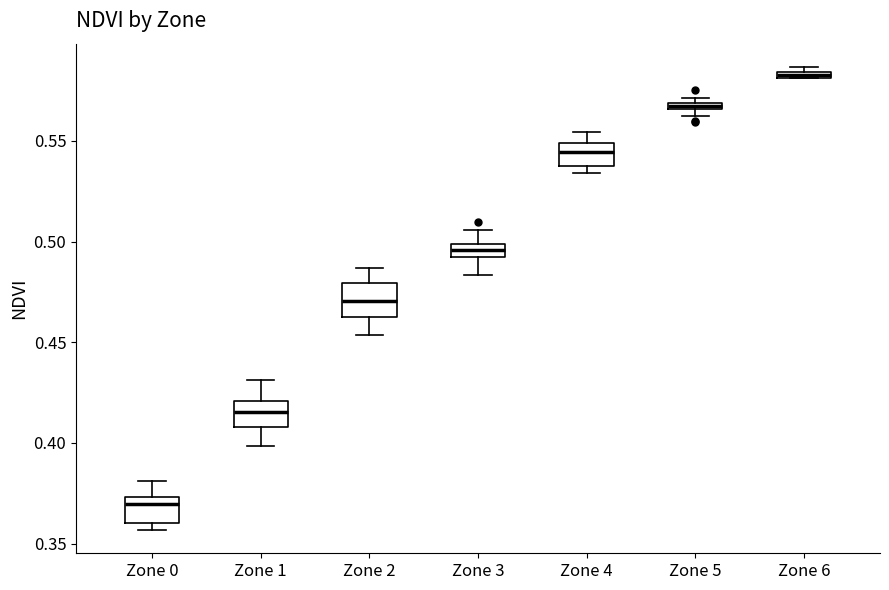

Which box's median line is the highest?

Zone 6